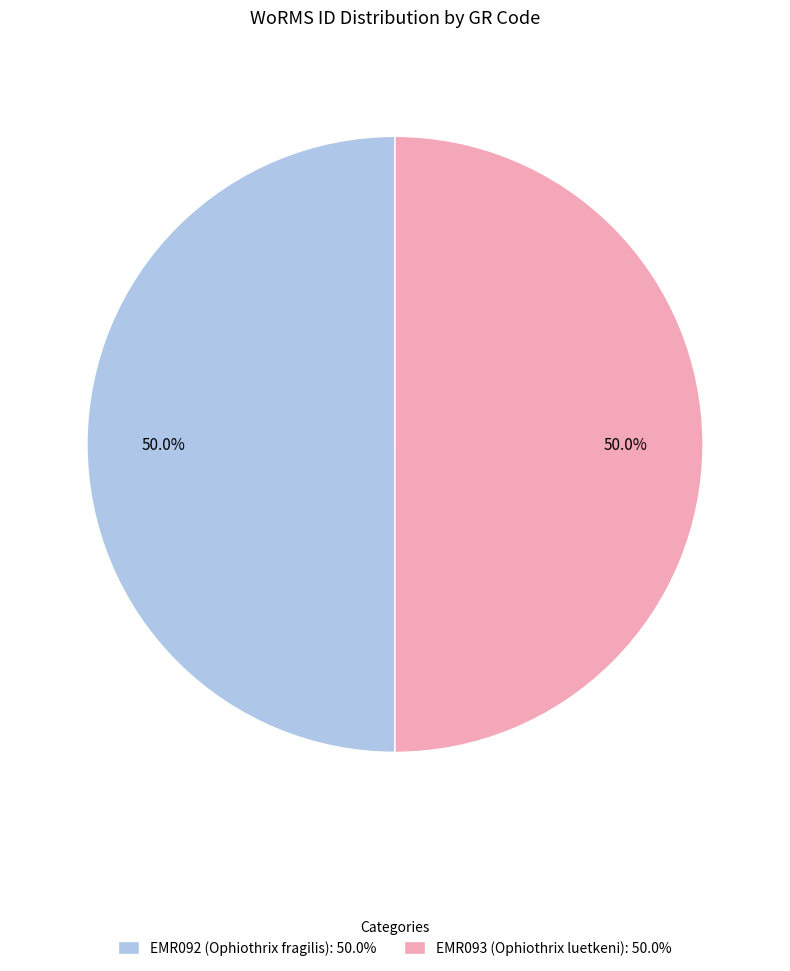

What is the ratio of the value at EMR093 (Ophiothrix luetkeni): 50.0% to the value at EMR092 (Ophiothrix fragilis): 50.0%?

1.0